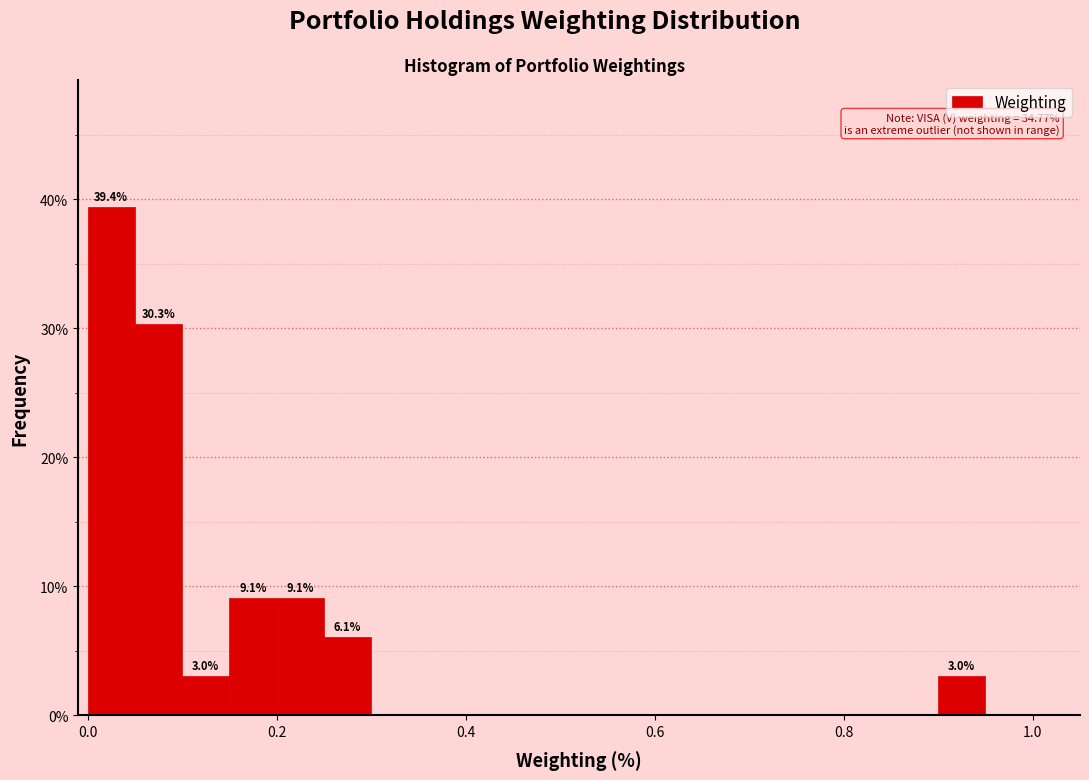

Read against the x-axis, roughly where is the centre of the tallest bar?

0.02